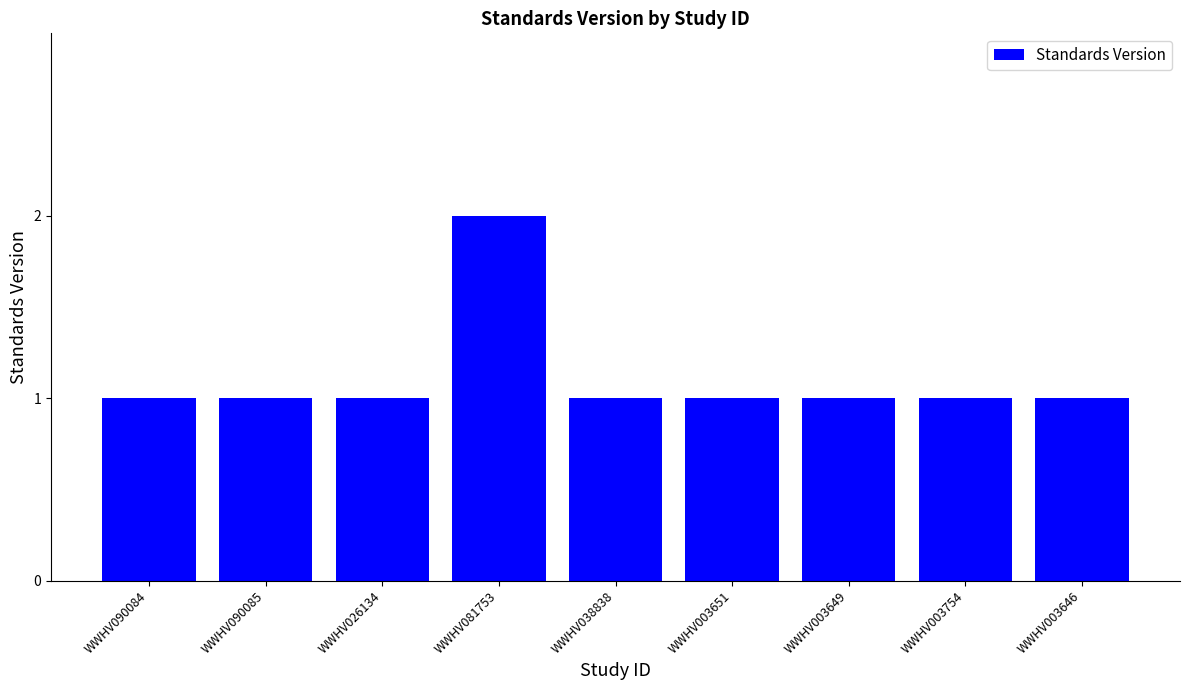

Approximately how many times larger is the value at WWHV081753 compared to WWHV003649?

2.0